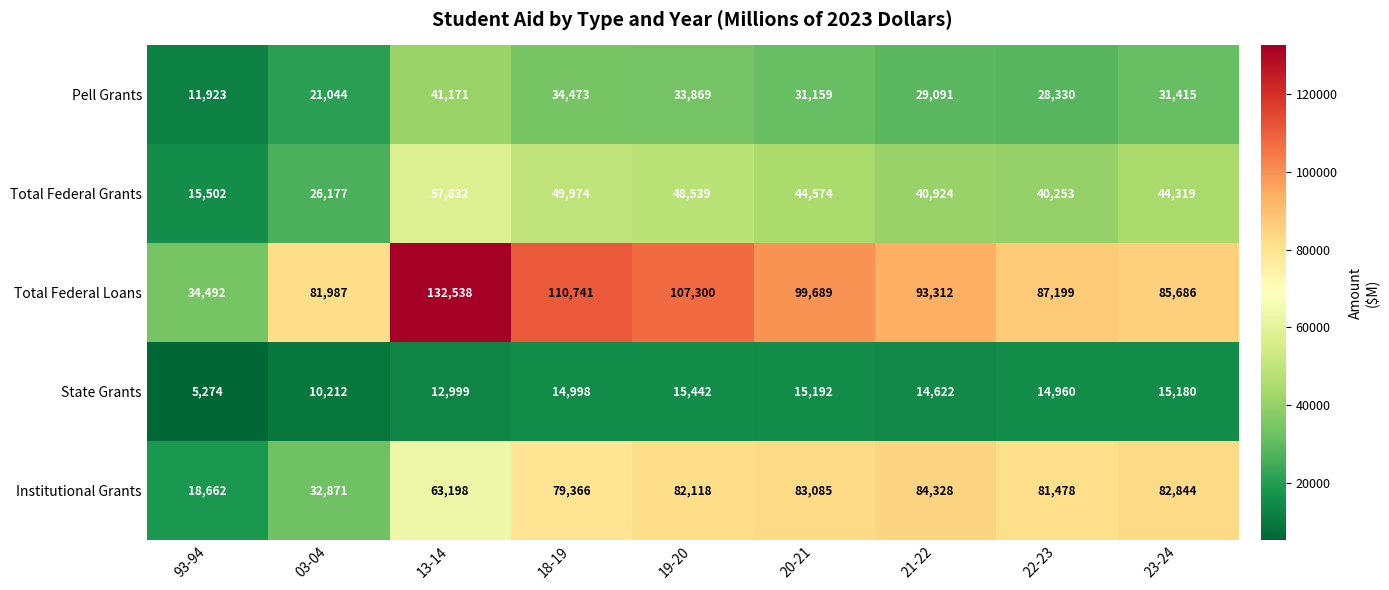

The State Grants series shows 21488 at 22-23. True or false?

False